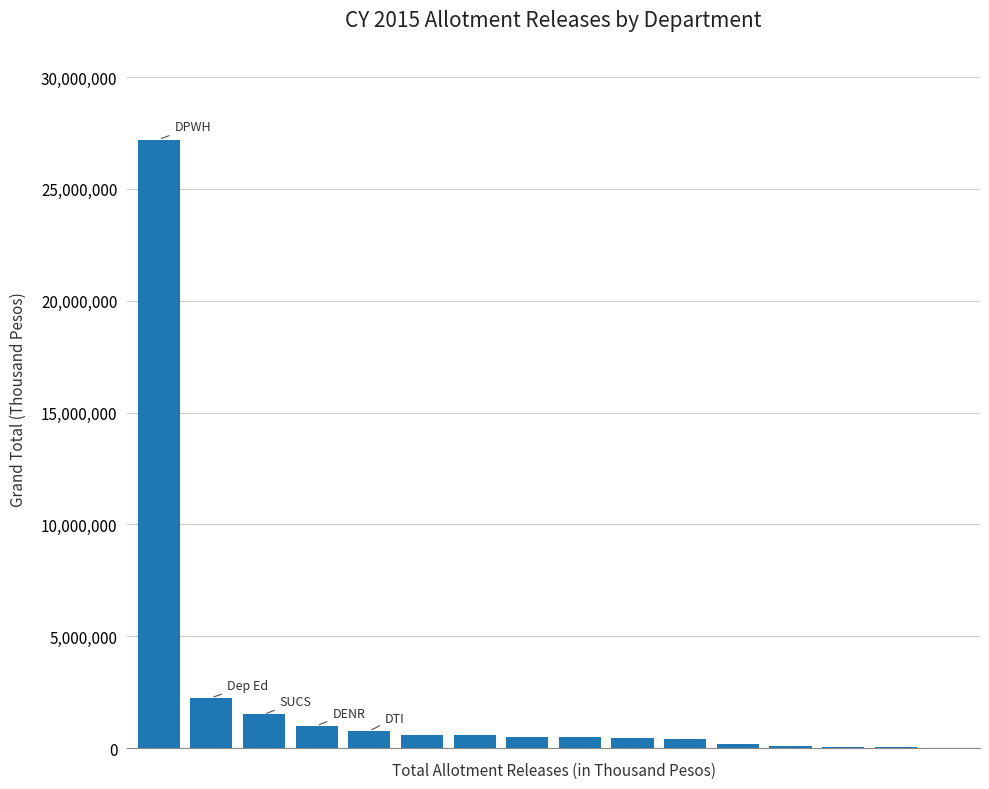

Are the bars grouped side by side (vs. stacked)?

No